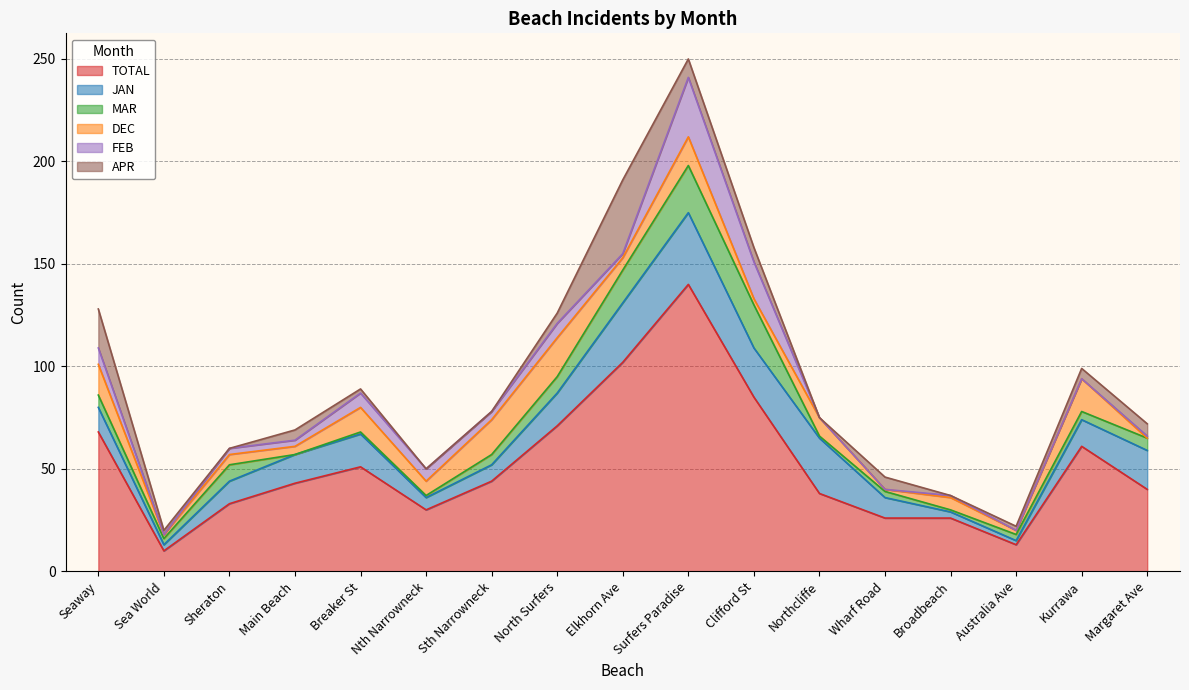

True or false: DEC has more than 1 points higher than both neighbors.

True